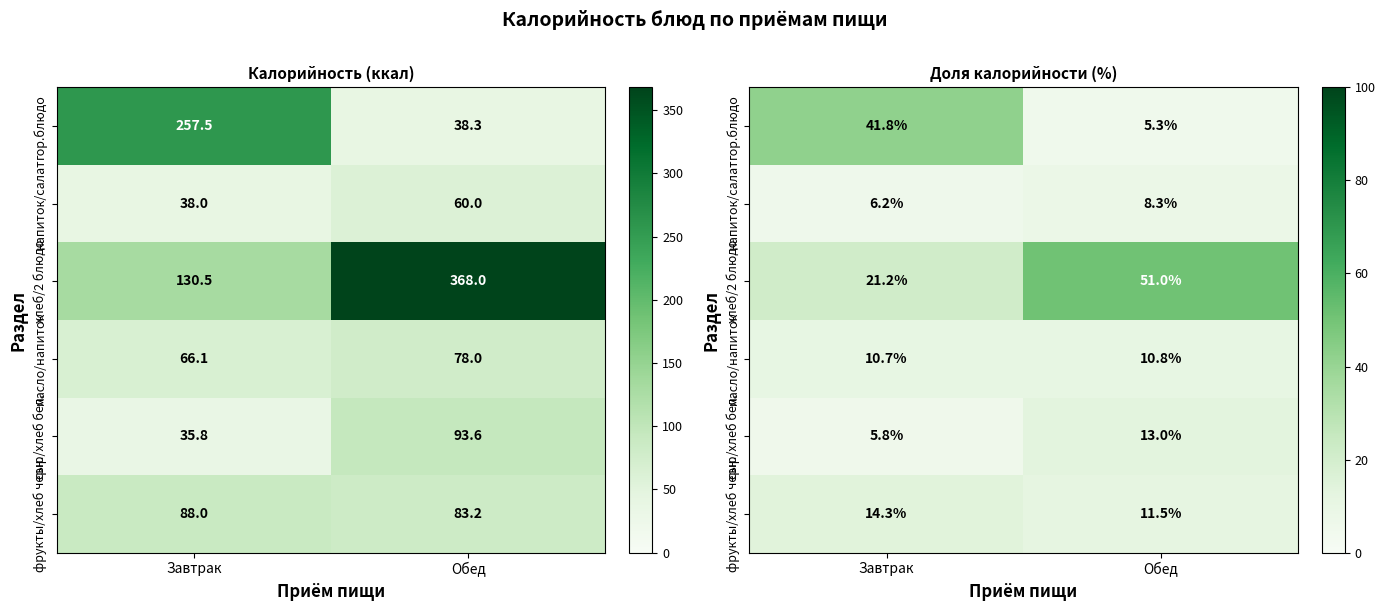

What is the minimum value for сыр/хлеб бел.?

5.8